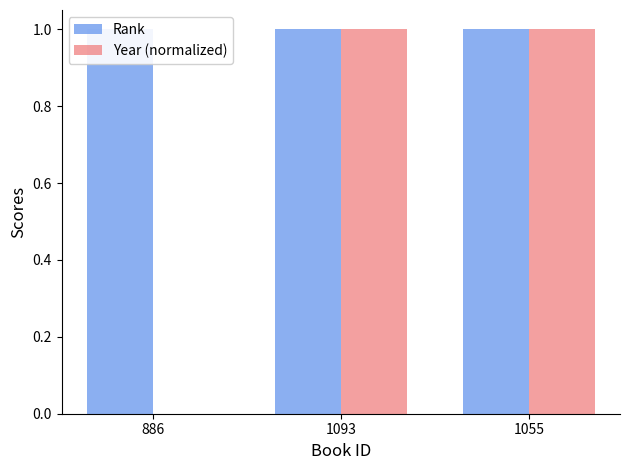

Between 1093 and 1055, which series saw the biggest shift?

Rank